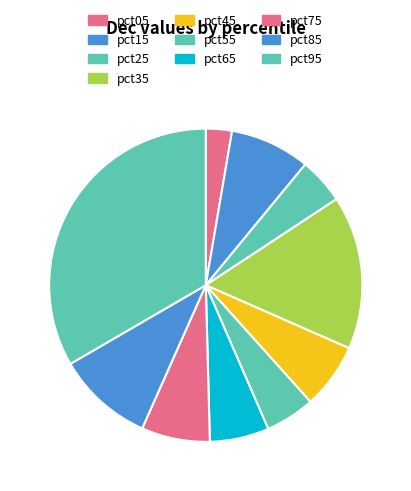

How many slices are in this pie chart?

10